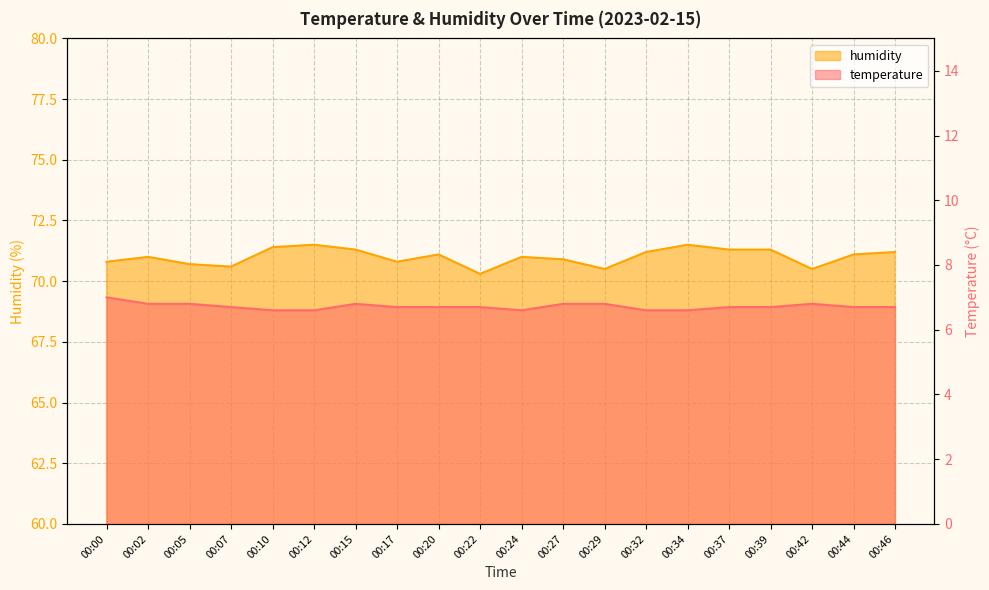

Is it true that temperature equals 6.7 at 00:46?

True